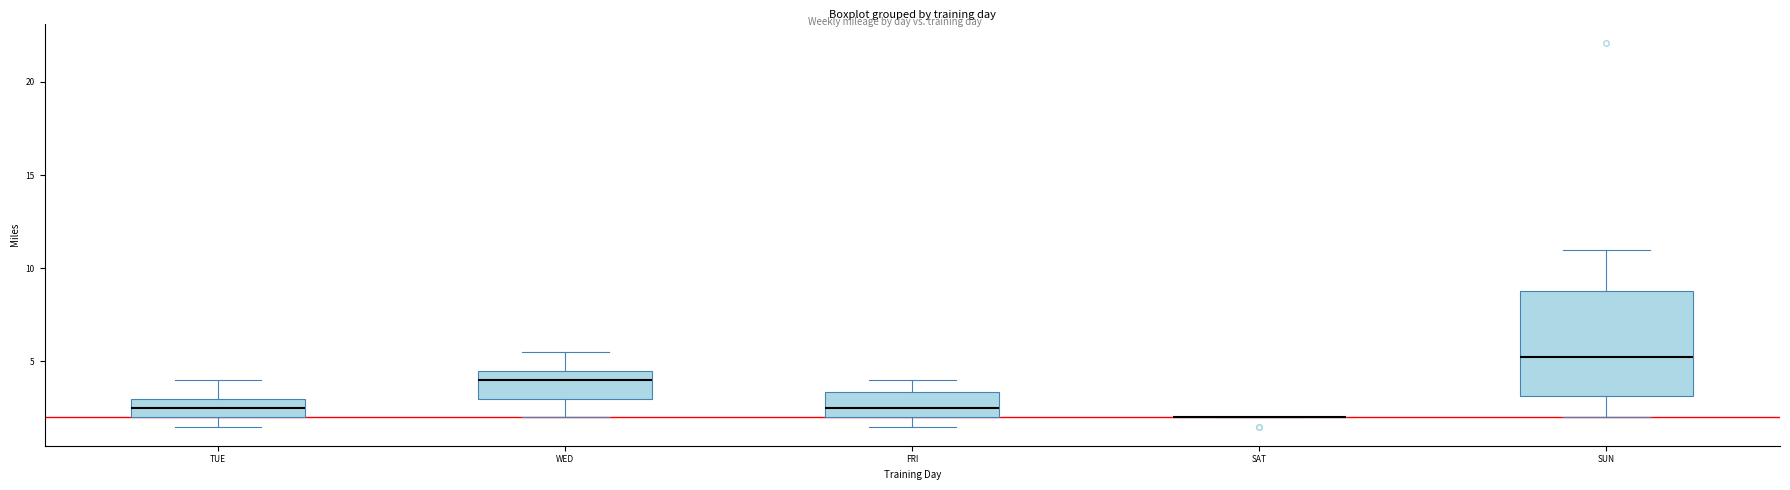

Where does the upper whisker of the box for FRI end on the y-axis? The values are not printed on the chart, so give them approximately, as read against the axis.

4.0